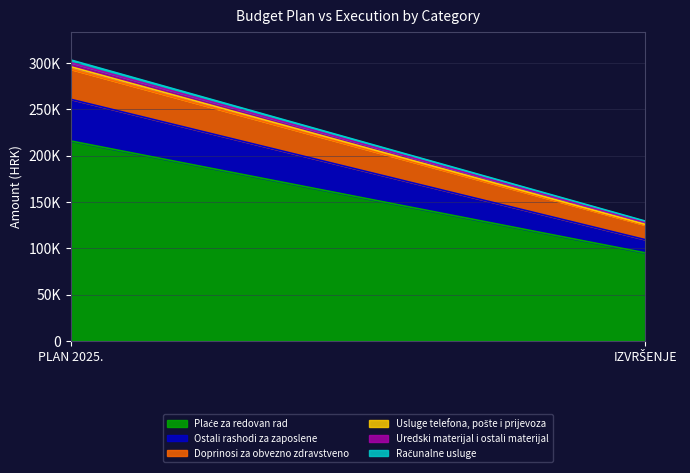

What is the label of the 1st point from the right?

IZVRŠENJE